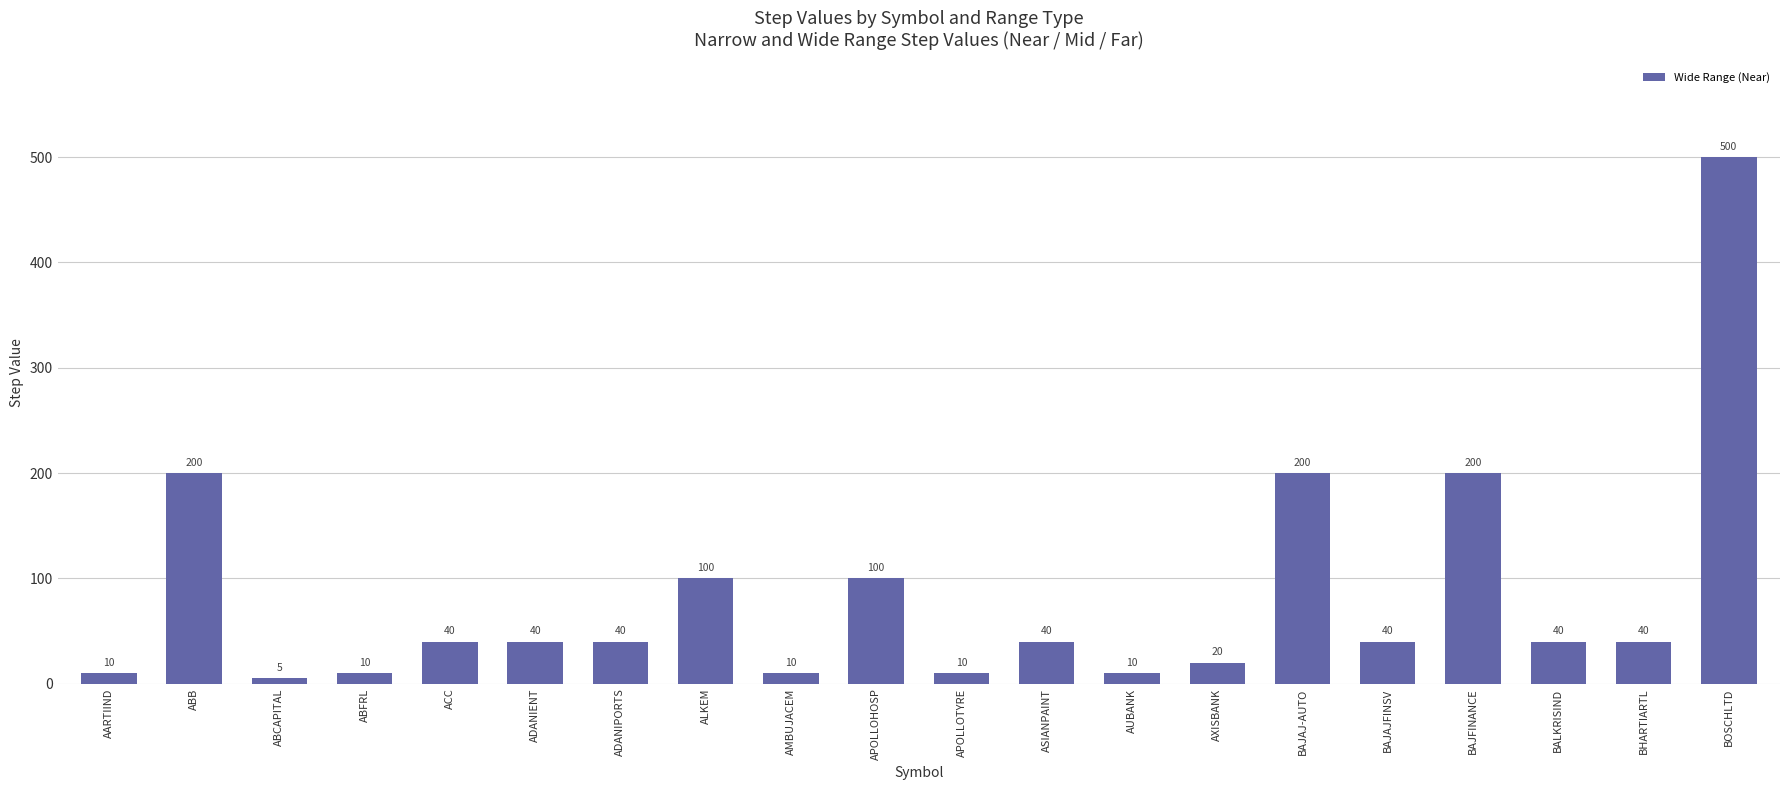

Reading right to left, transcribe all the data shown in this chart.

500	40	40	200	40	200	20	10	40	10	100	10	100	40	40	40	10	5	200	10